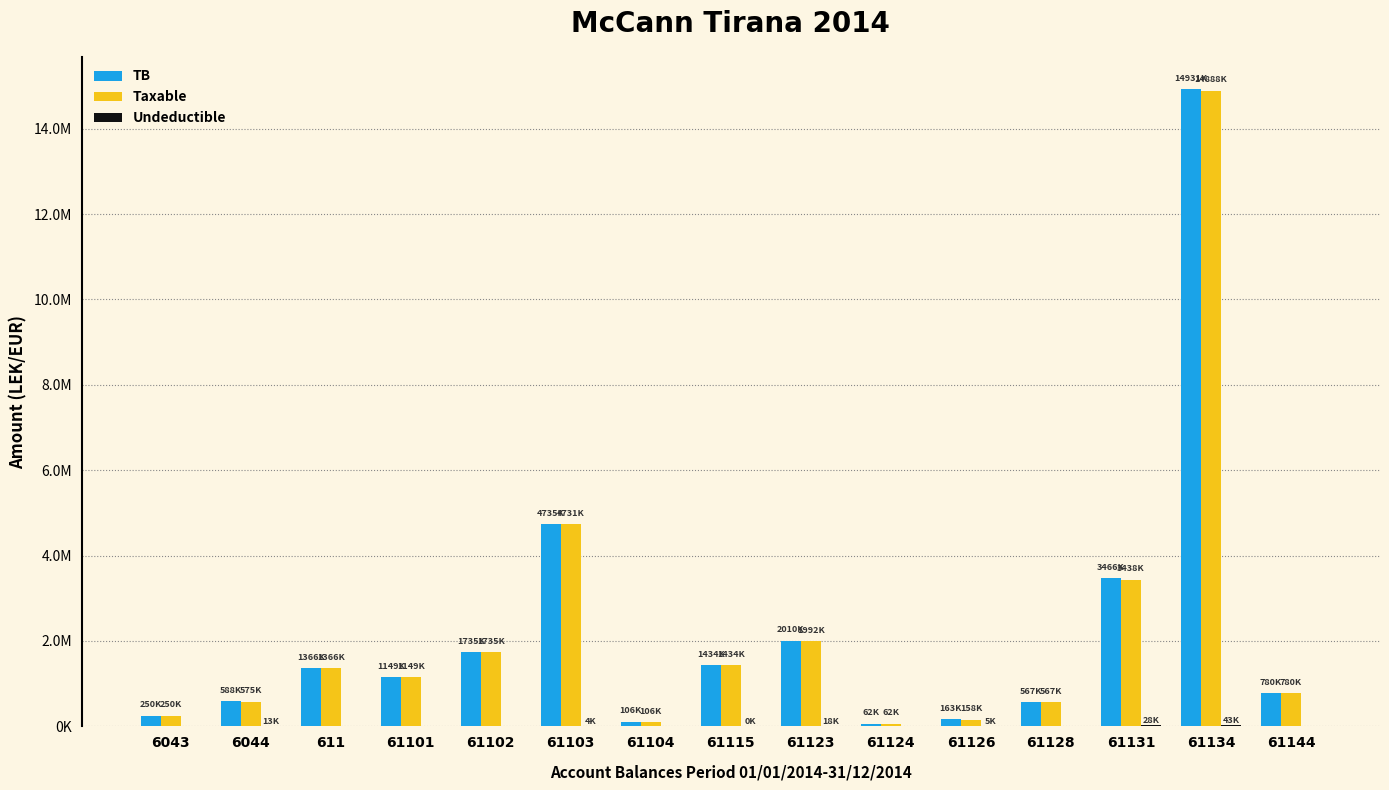

Does the chart contain stacked bars?

No